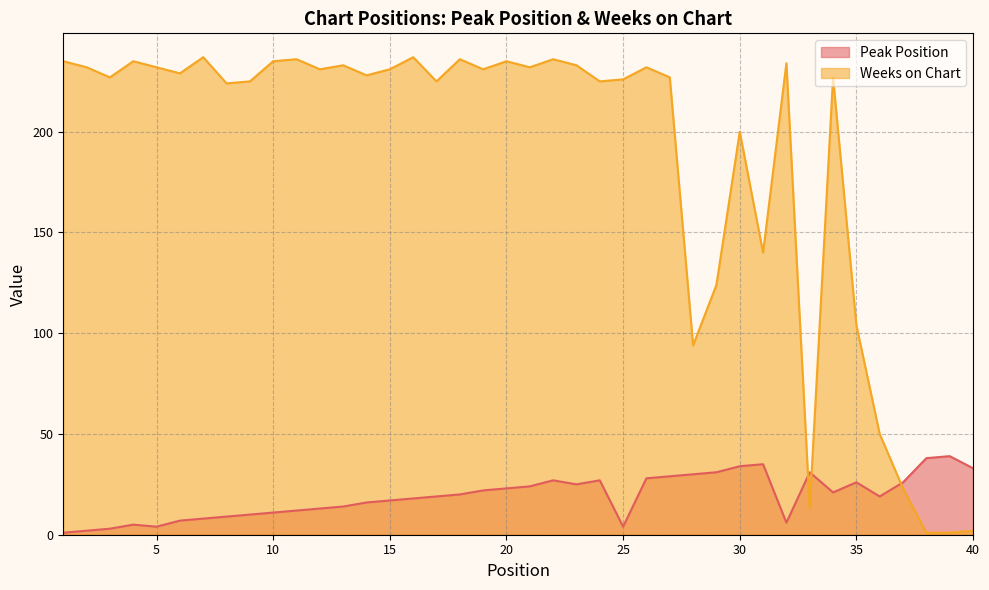

Which series ends up on top after the final intersection of Weeks on Chart and Peak Position?

Peak Position